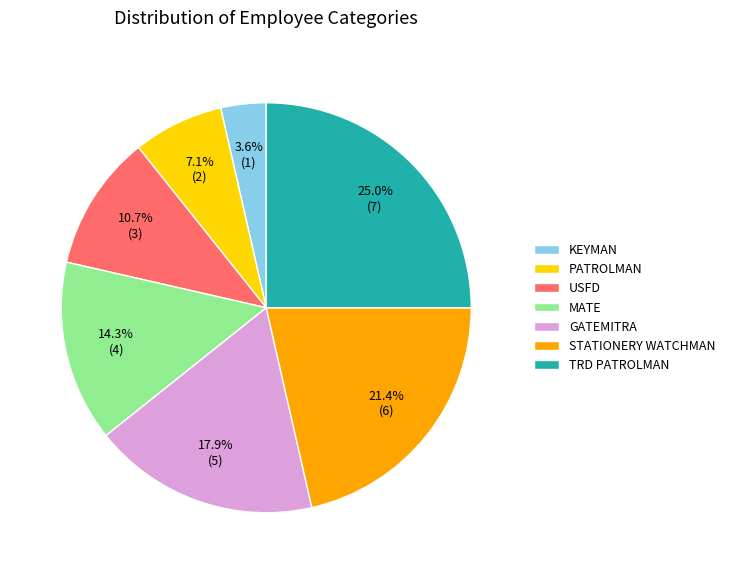

Rank the categories by value from lowest to highest.

KEYMAN, PATROLMAN, USFD, MATE, GATEMITRA, STATIONERY WATCHMAN, TRD PATROLMAN